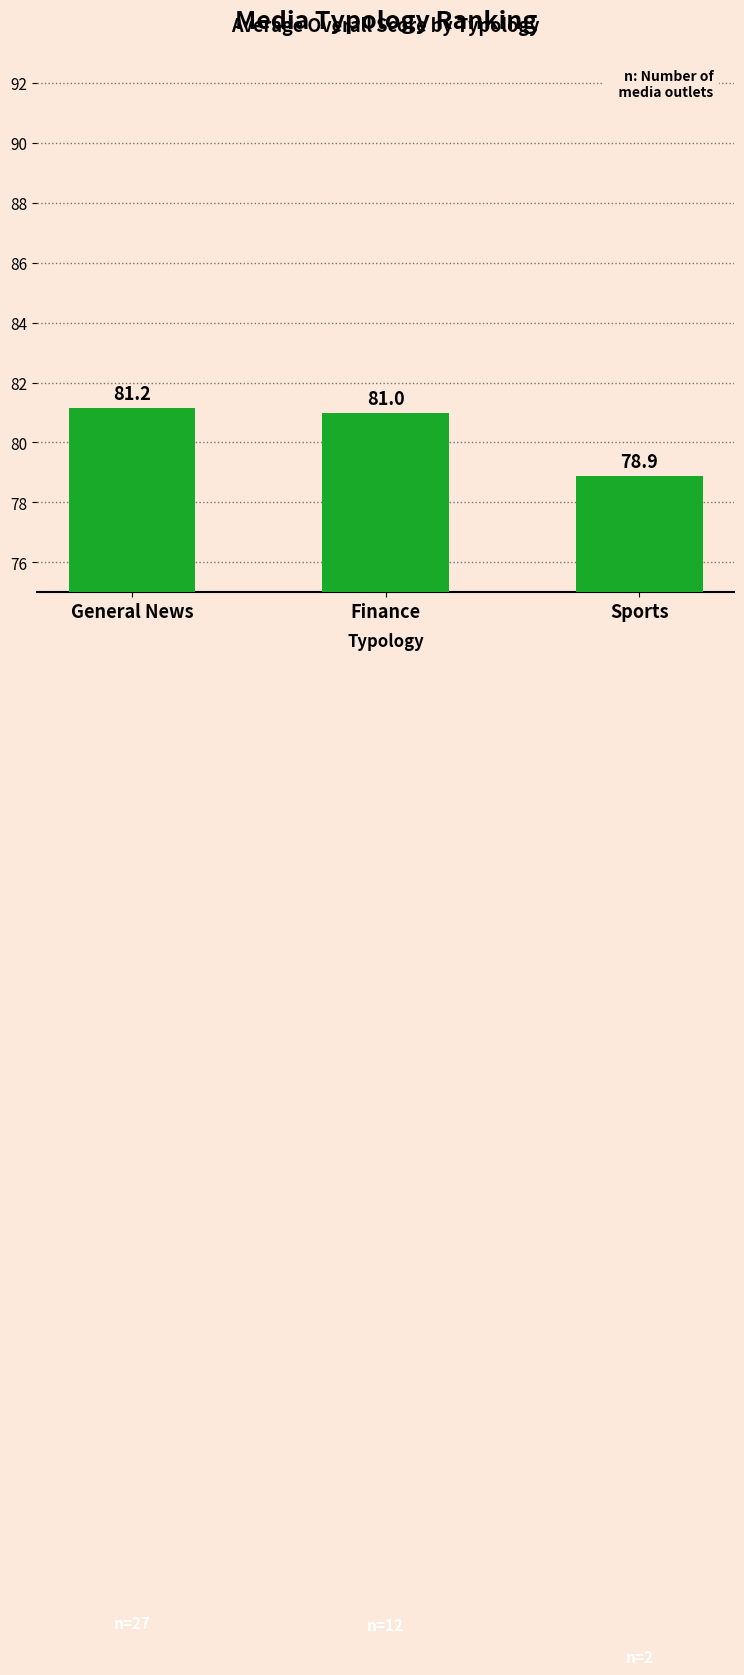

How many data points are less than 81?

1